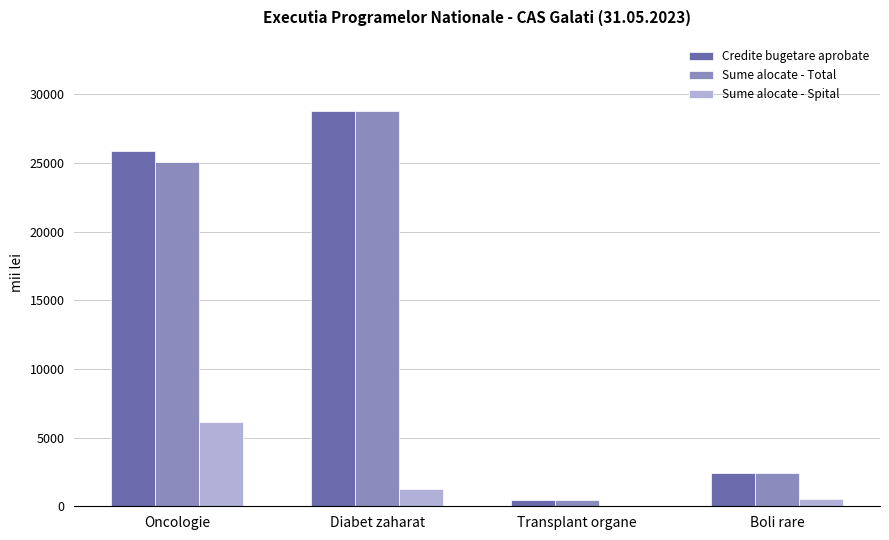

Which series has the largest range (max minus min)?

Credite bugetare aprobate